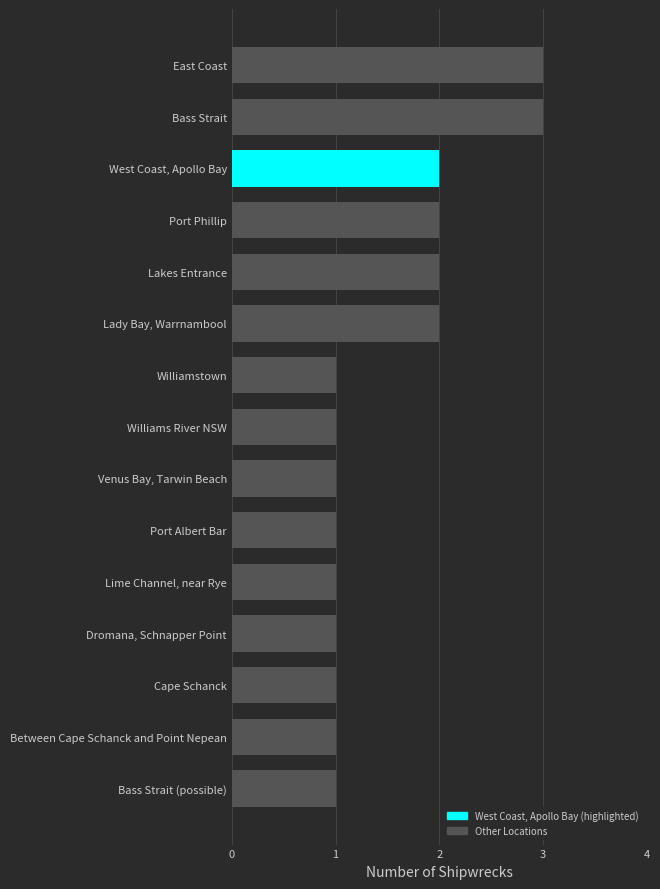

Between Lime Channel, near Rye and West Coast, Apollo Bay, which is larger?

West Coast, Apollo Bay